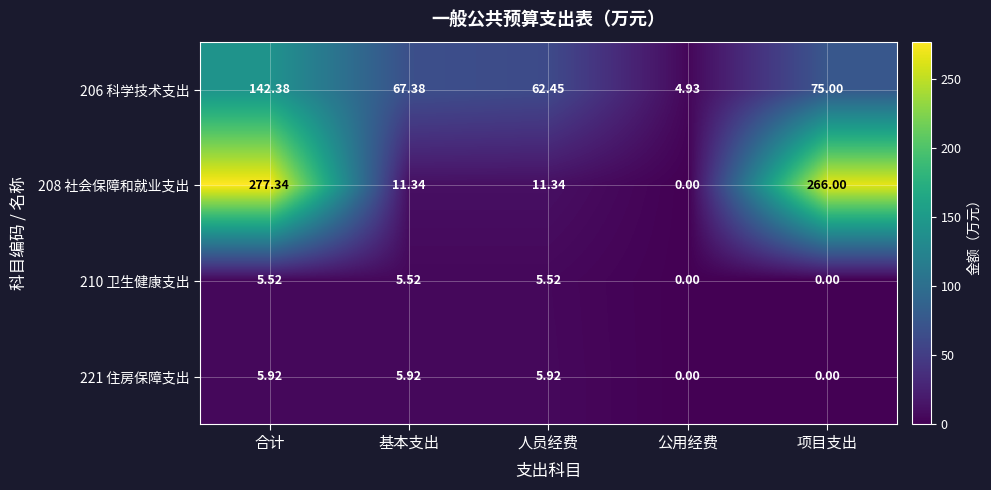

At which label does 210 卫生健康支出 first exceed 5?

合计